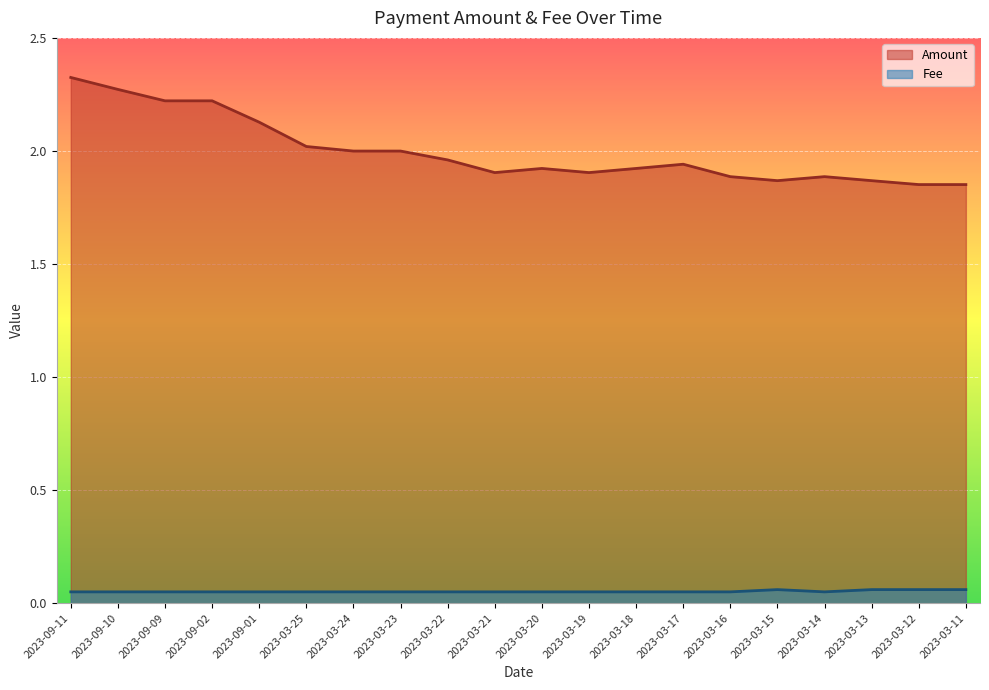

What is the average value of the Fee series?

0.1